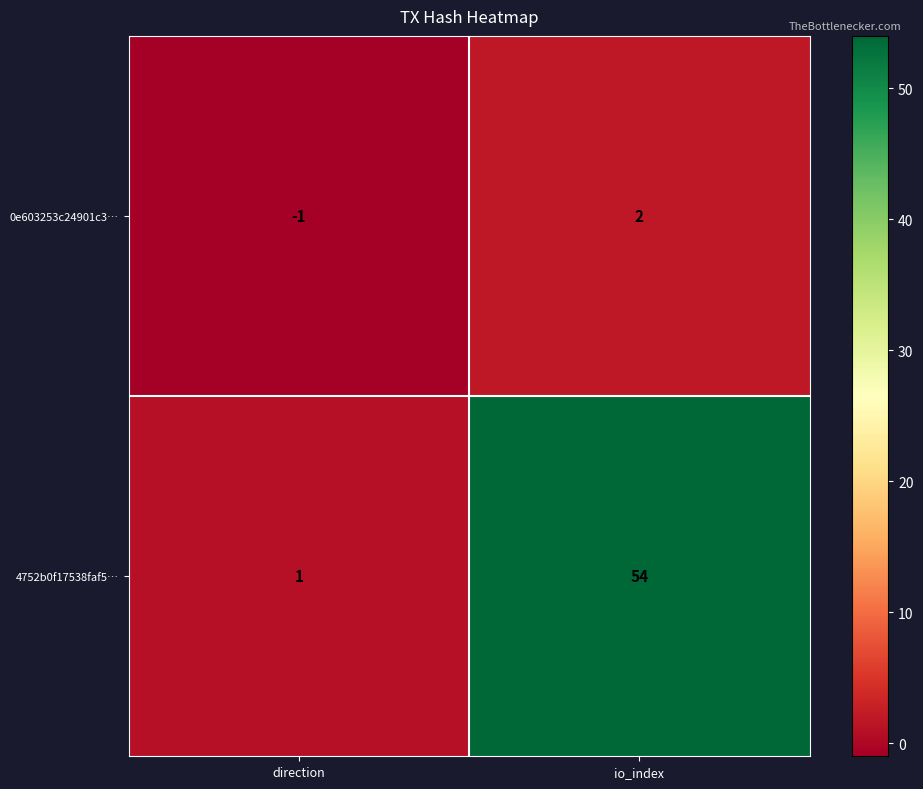

Is it true that 4752b0f17538faf5… equals 38 at io_index?

False